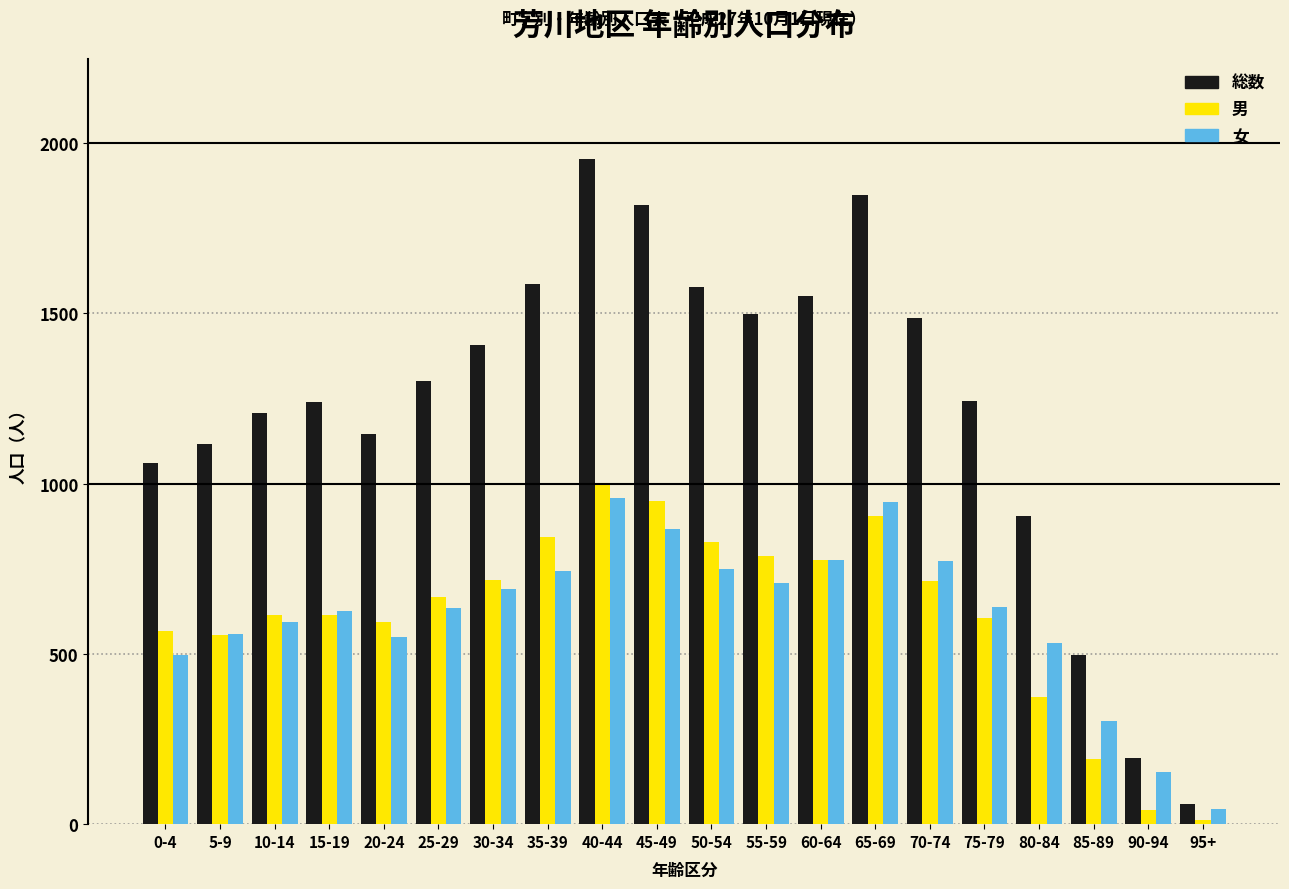

Between 10-14 and 70-74, which series saw the biggest shift?

総数